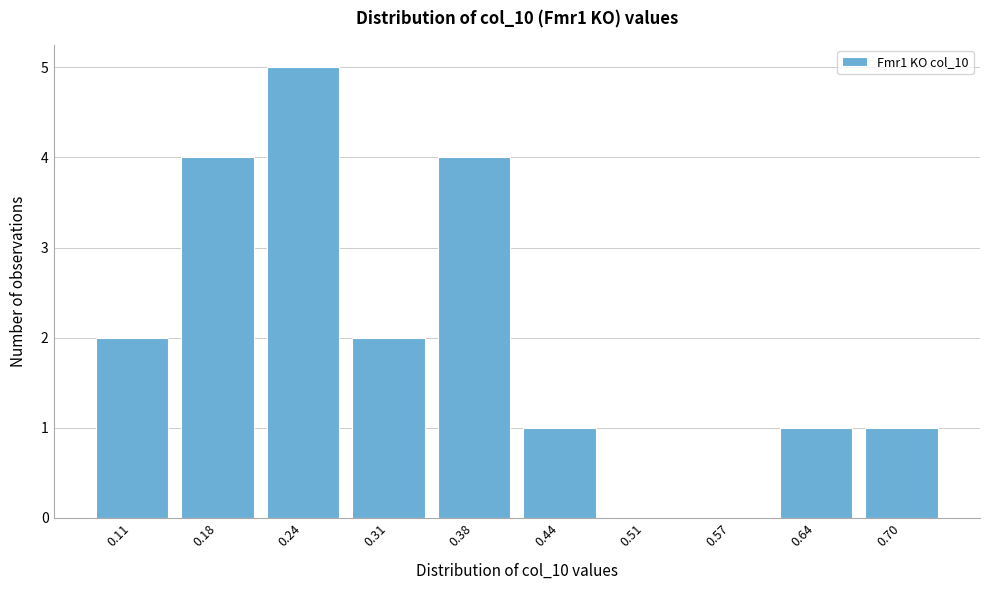

Reading left to right, list all the values displayed in this chart.

0.11=2	0.18=4	0.24=5	0.31=2	0.38=4	0.44=1	0.51=0	0.57=0	0.64=1	0.70=1